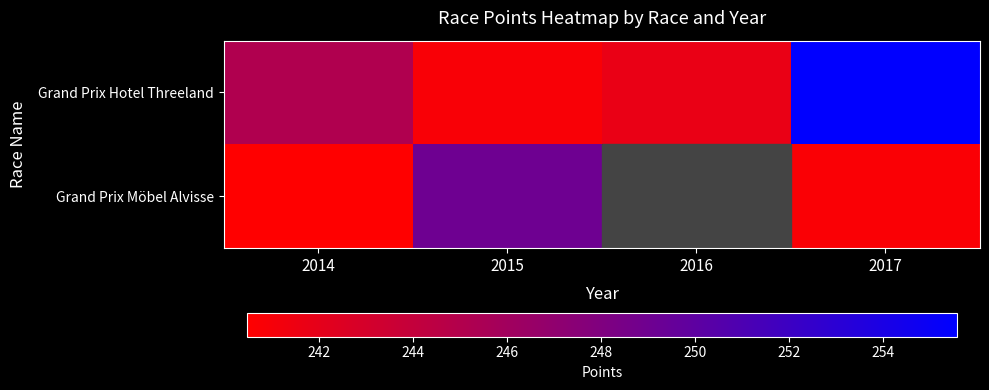

How many distinct data groups are displayed?

2